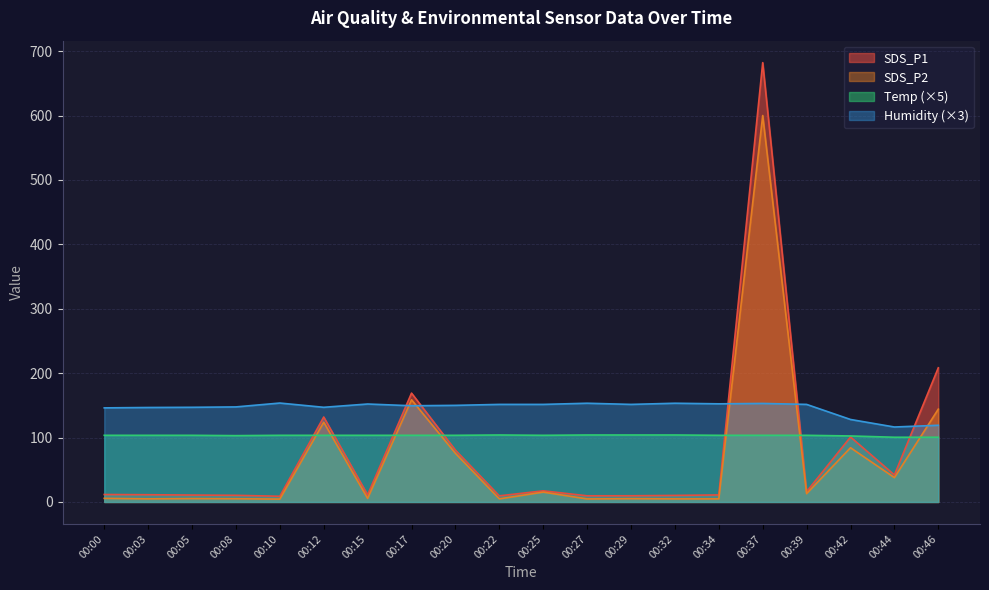

At which label does Temp first exceed 103?

00:00